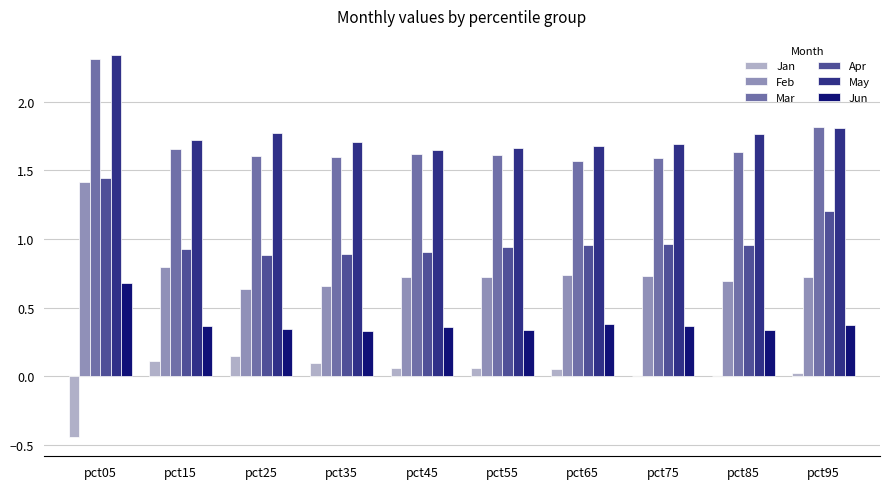

At which label does Feb reach its peak?

pct05